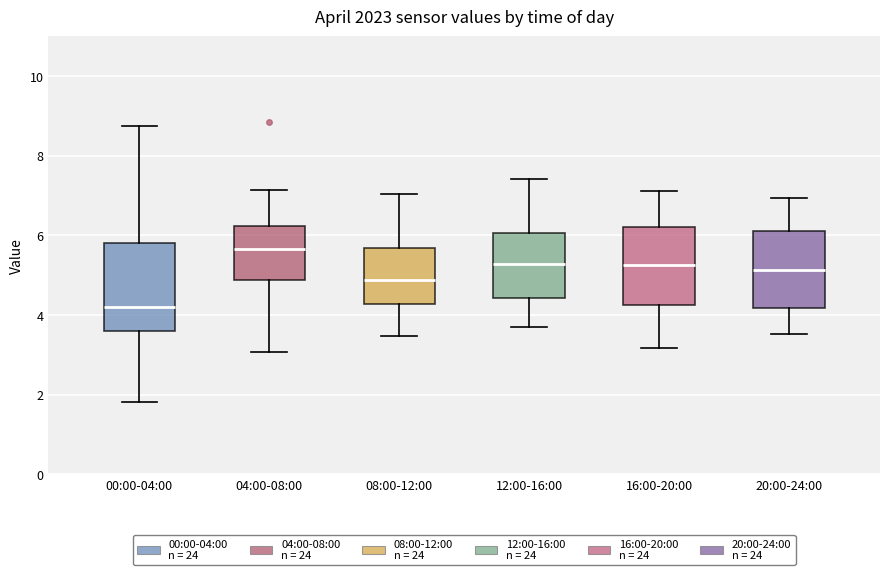

Which box has the lowest median line?

00:00-04:00